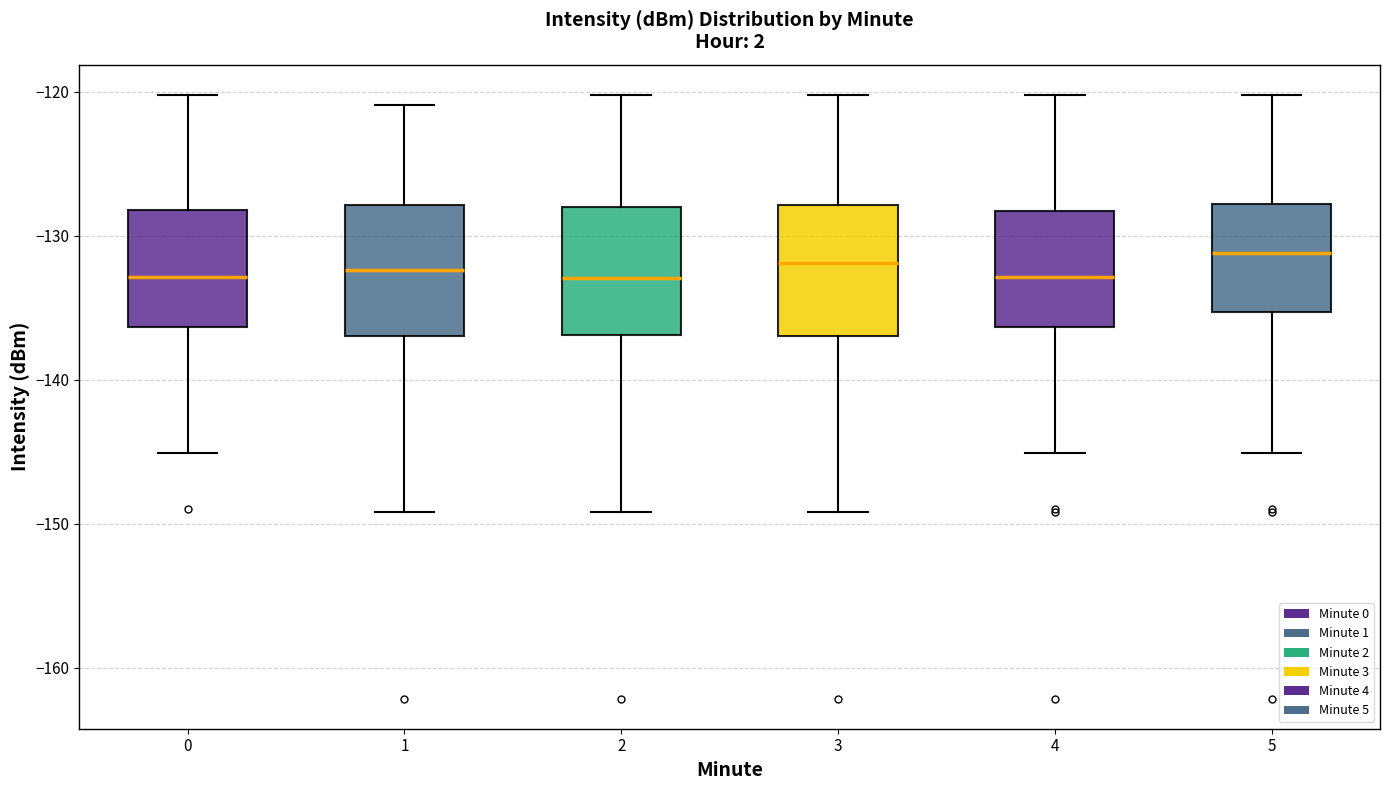

Reading left to right, transcribe this box plot: for each box, give where its median line is, the range the box spans, and where its two whiskers end, as read against the y-axis. The values are not printed on the chart, so give them approximately, as read against the axis.

0: median -133, box -136 to -128, whiskers -145 to -120
1: median -132, box -137 to -128, whiskers -149 to -121
2: median -133, box -137 to -128, whiskers -149 to -120
3: median -132, box -137 to -128, whiskers -149 to -120
4: median -133, box -136 to -128, whiskers -145 to -120
5: median -131, box -135 to -128, whiskers -145 to -120